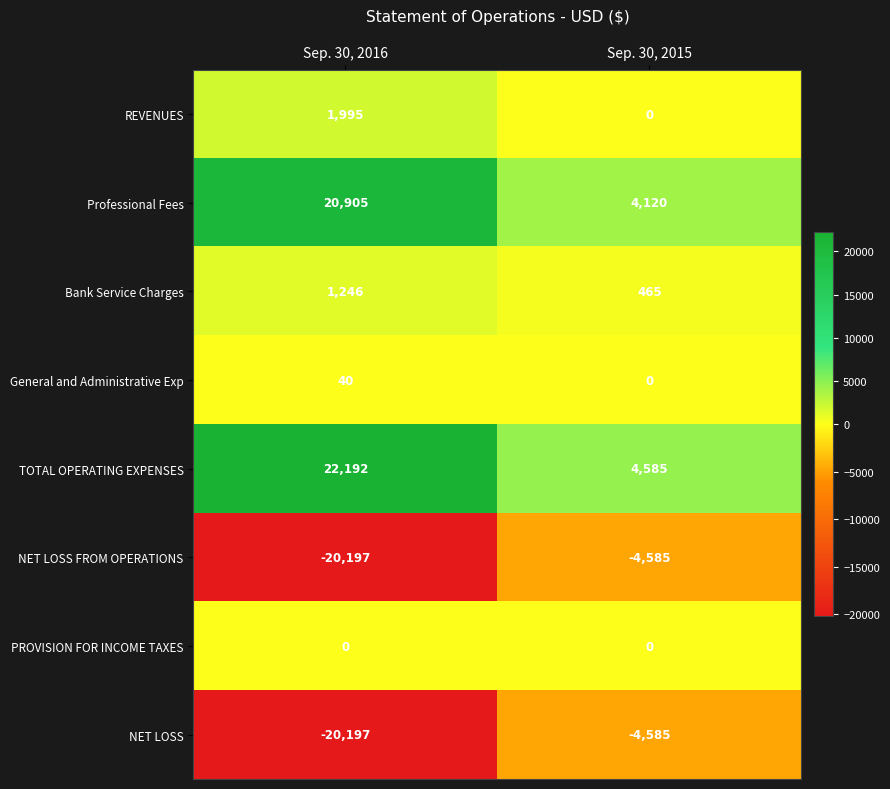

At which label does NET LOSS FROM OPERATIONS reach its peak?

Sep. 30, 2015